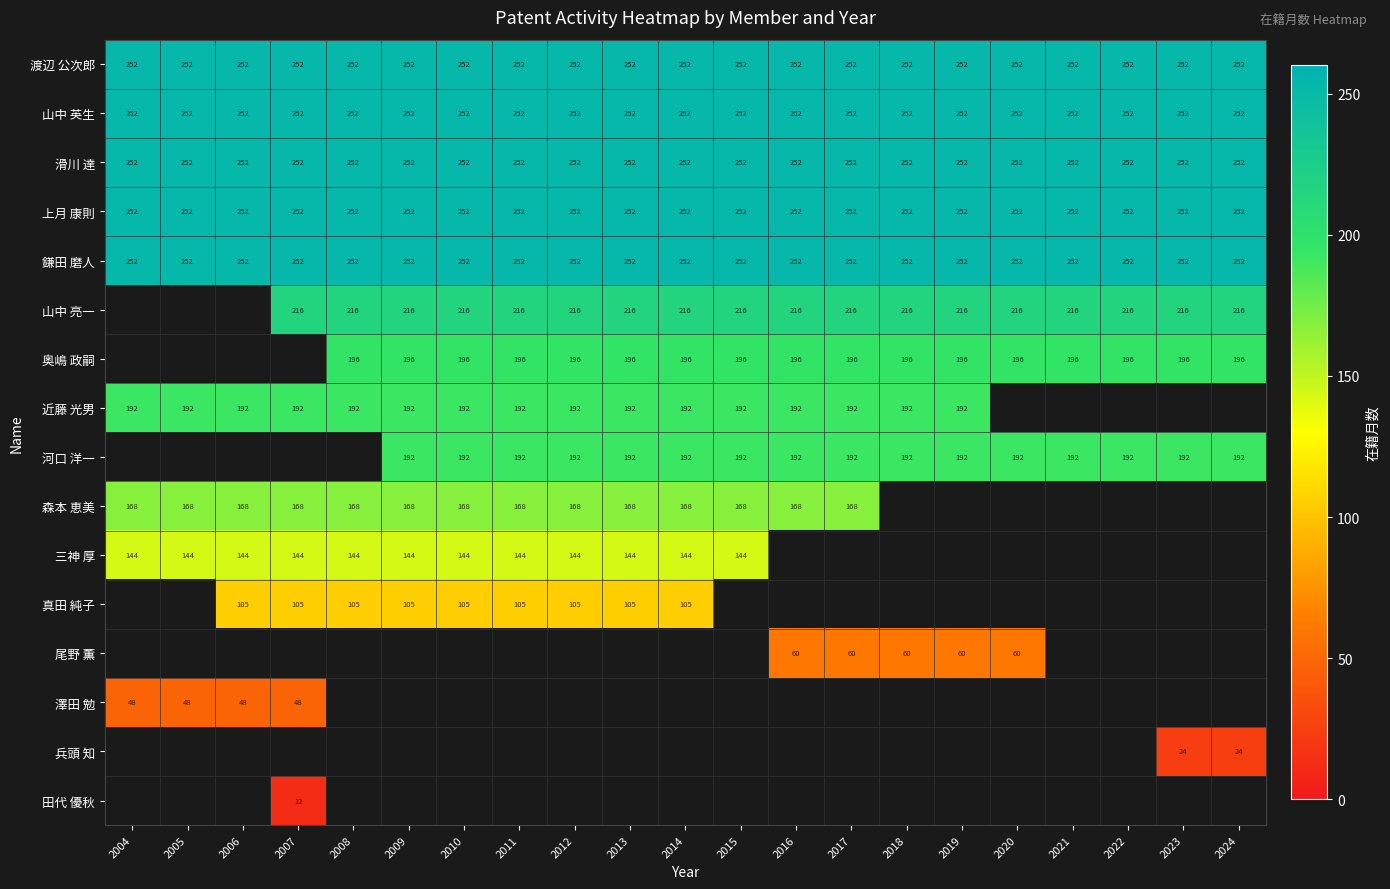

Which label corresponds to the largest value in the chart?

2004